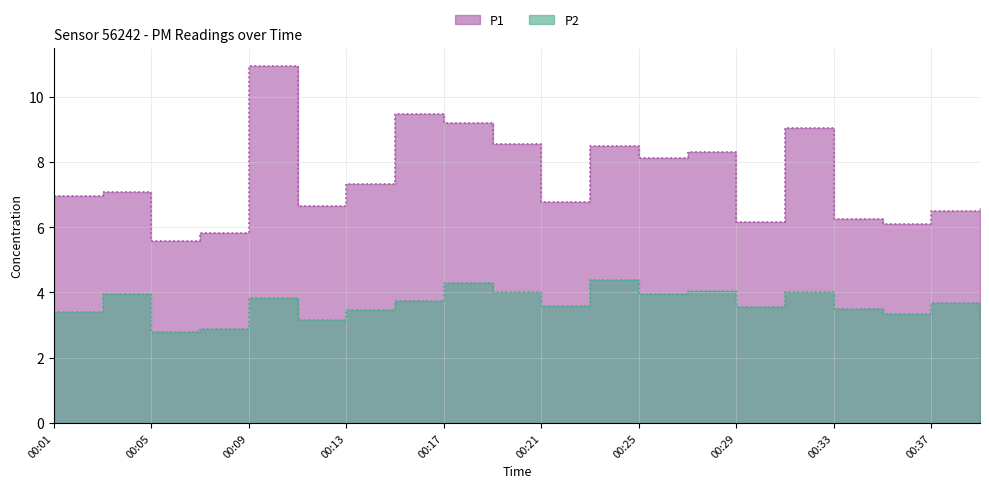

At which label does P1 reach its minimum?

00:05